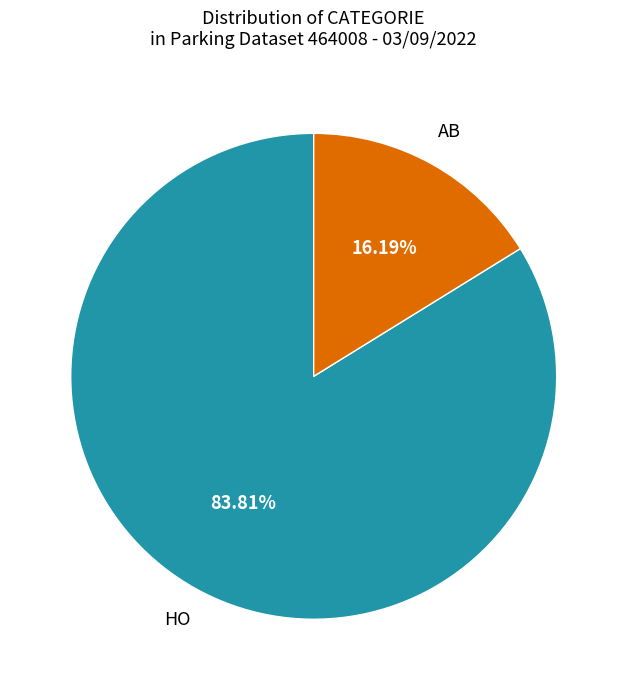

The HO slice represents 96% of the pie. True or false?

False